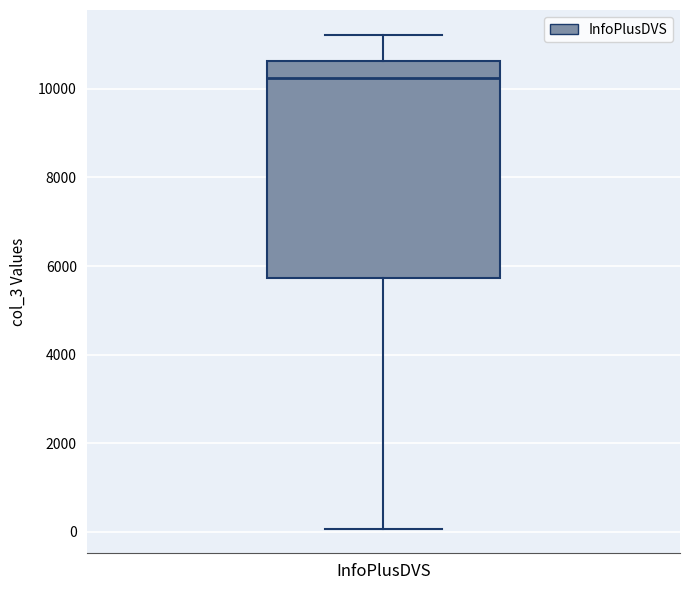

Where is the lower edge of the box for InfoPlusDVS on the y-axis? The values are not printed on the chart, so give them approximately, as read against the axis.

5800